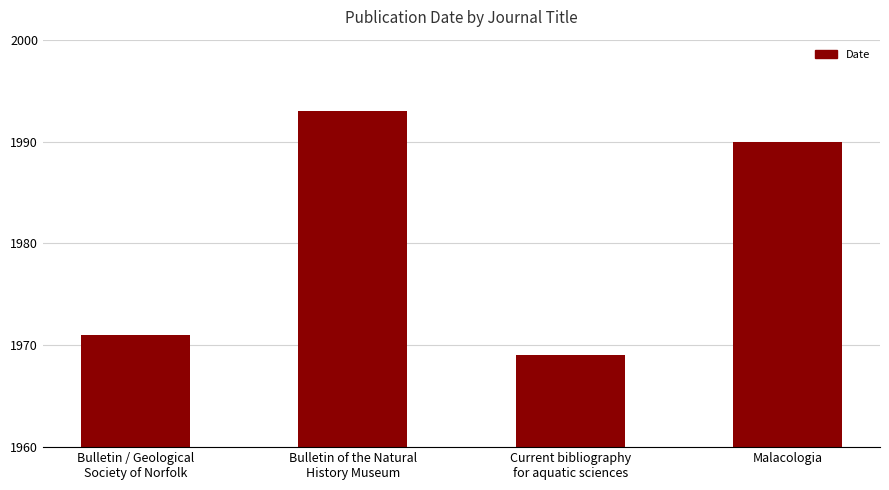

Reading right to left, what are all the values shown in this chart?

Malacologia=1990	Current bibliography
for aquatic sciences=1969	Bulletin of the Natural
History Museum=1993	Bulletin / Geological
Society of Norfolk=1971